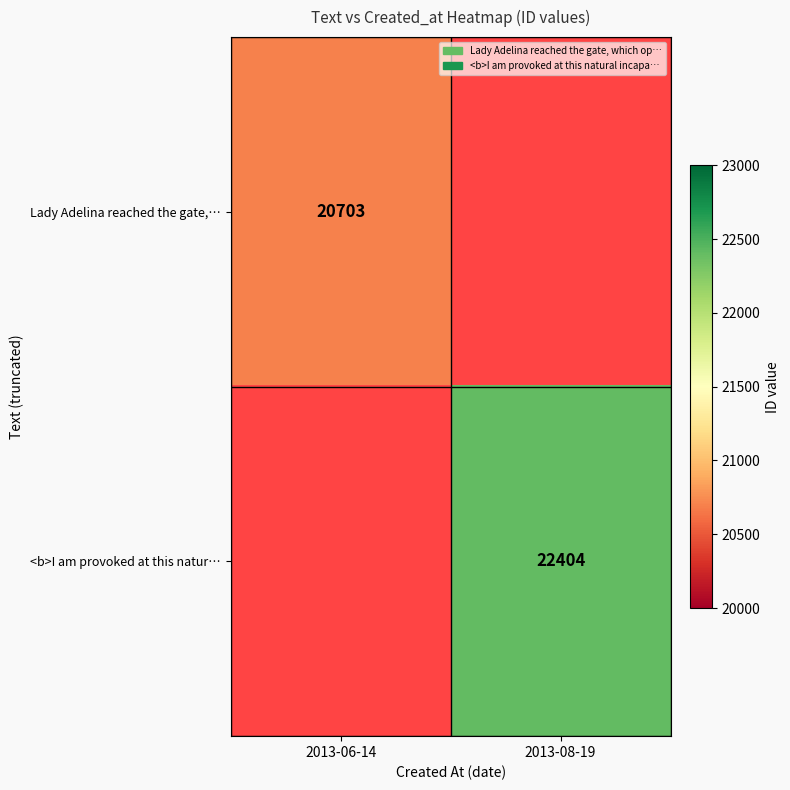

The <b>I am provoked at this natur… series shows 22404 at 2013-08-19. True or false?

True